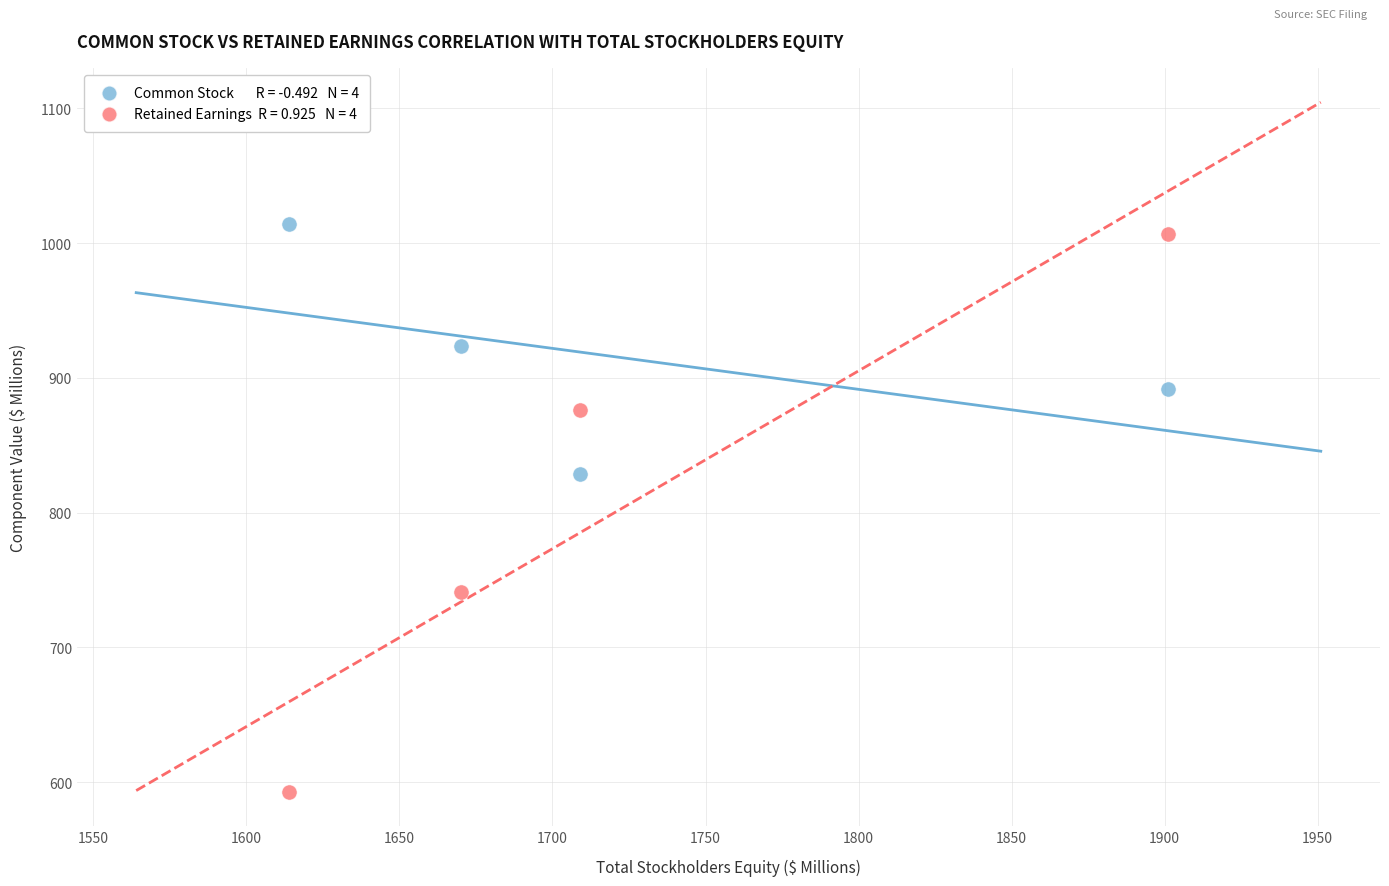

Across all data points, what is the range of Y values (max minus min)?

421